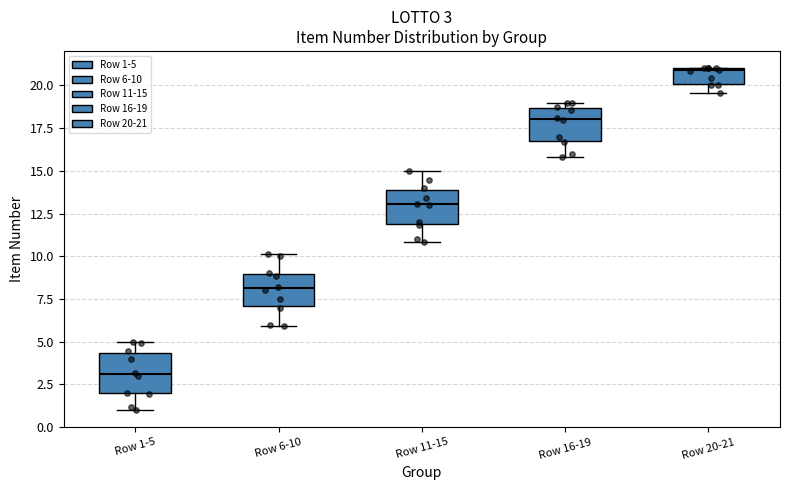

Which box's median line is the highest?

Row 20-21